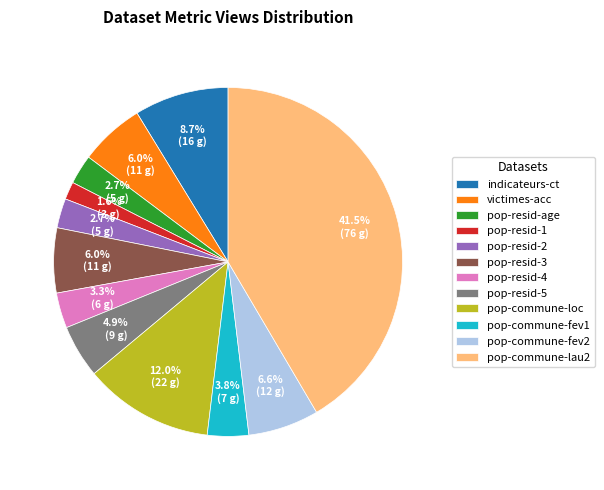

What is the smallest slice in the pie chart?

pop-resid-1